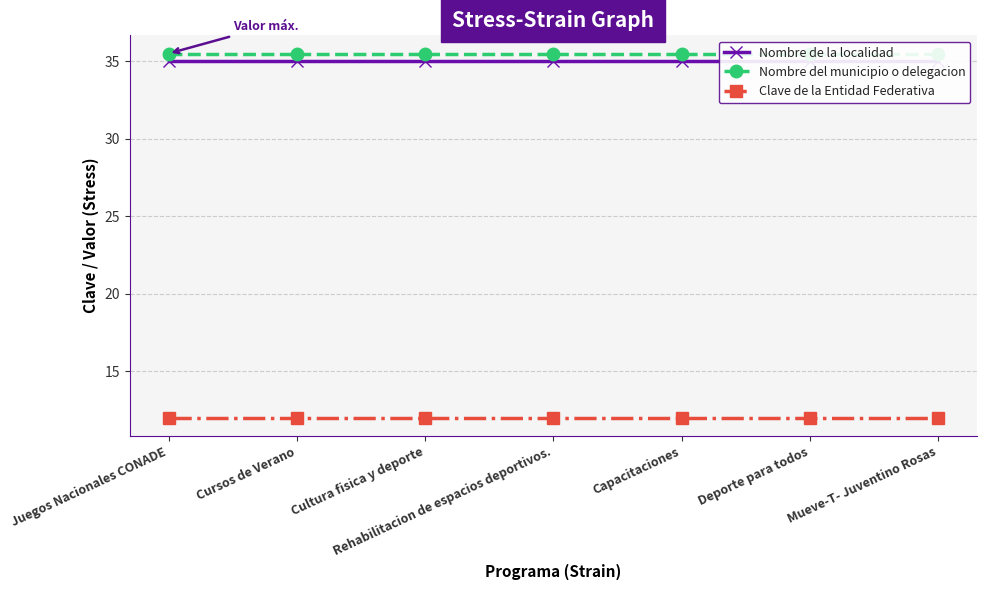

At which label does Nombre de la localidad reach its peak?

Juegos Nacionales CONADE